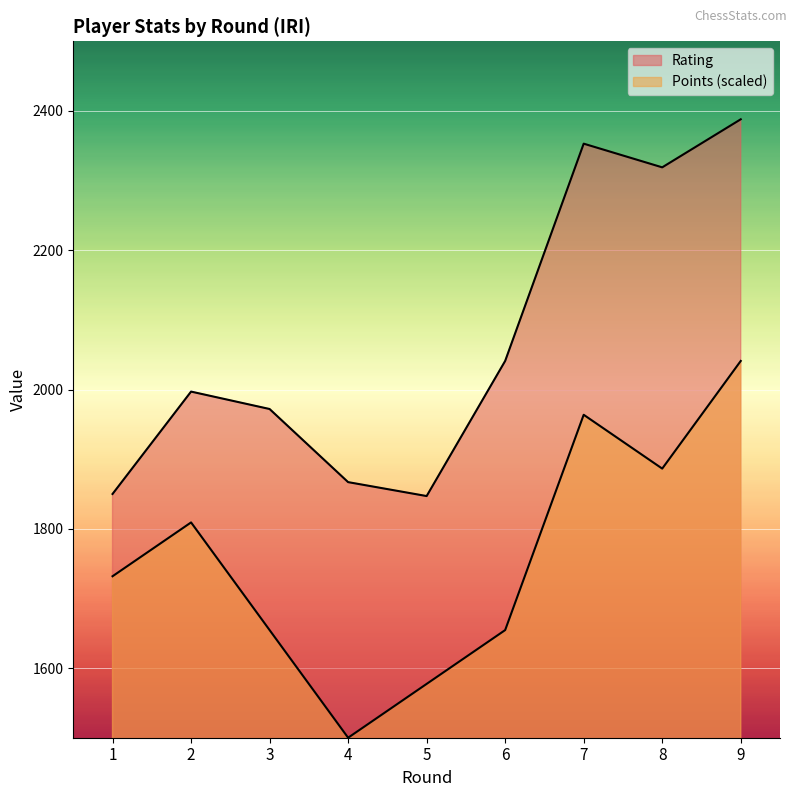

At which category is the sum across all series the highest?

9